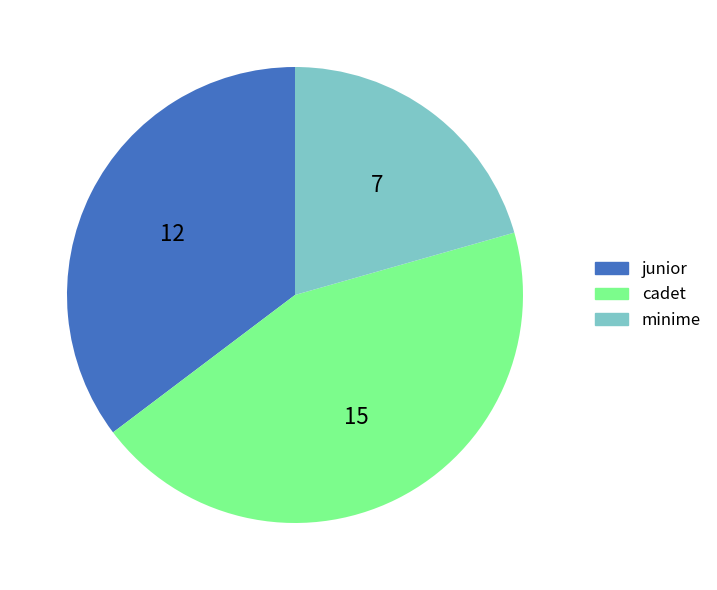

Is there any slice that represents more than half of the pie?

No